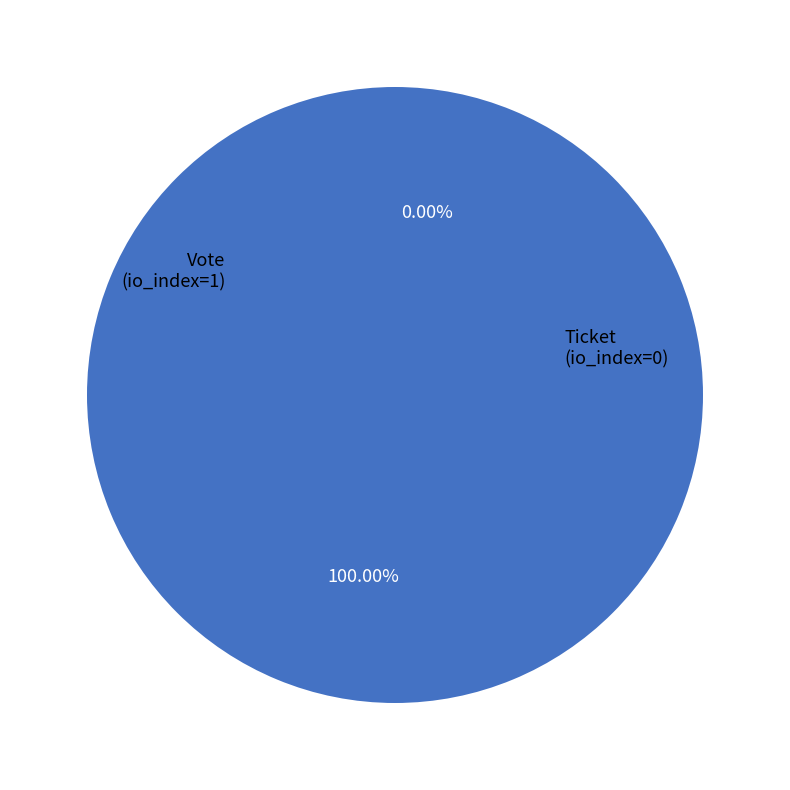

How many segments does this pie chart have?

2